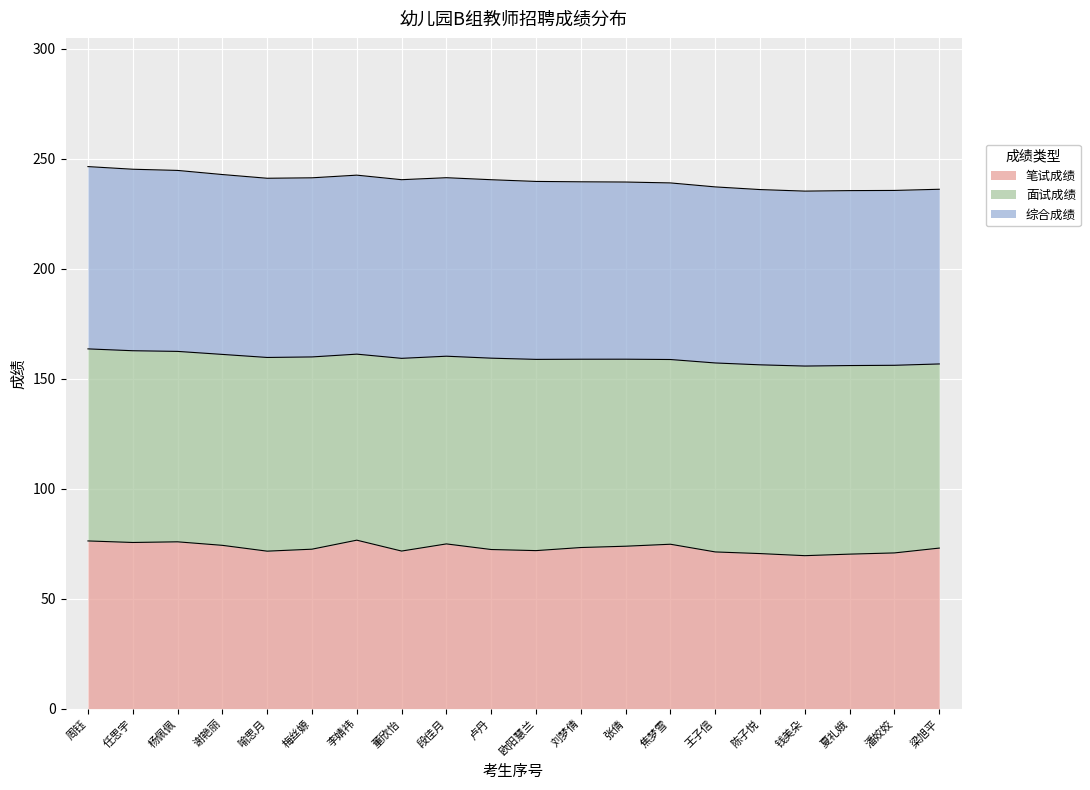

Where is 笔试成绩 nearest to the value 73?

梁旭平